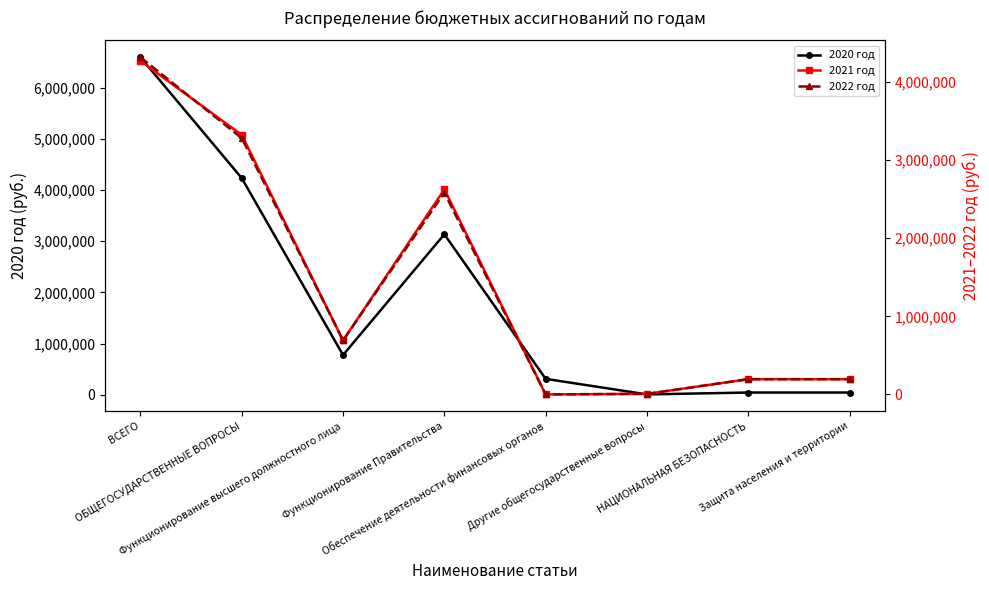

At how many categories does at least one series exceed 4708065?

1